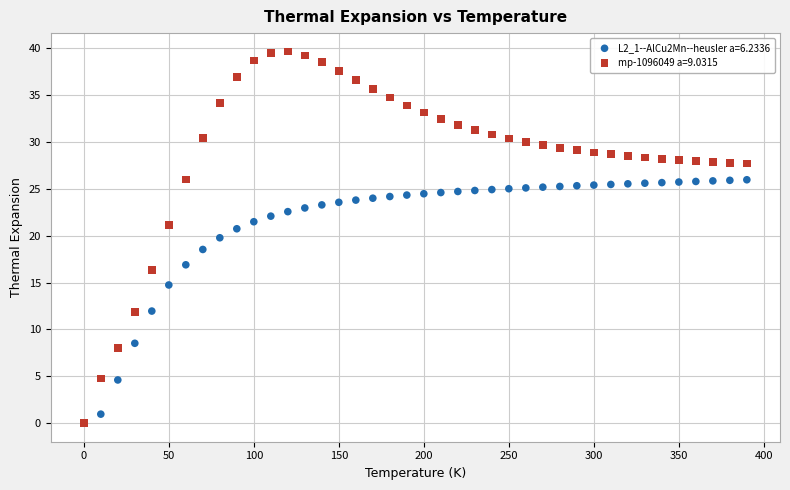

Which series contains the highest Y value?

mp-1096049 a=9.0315